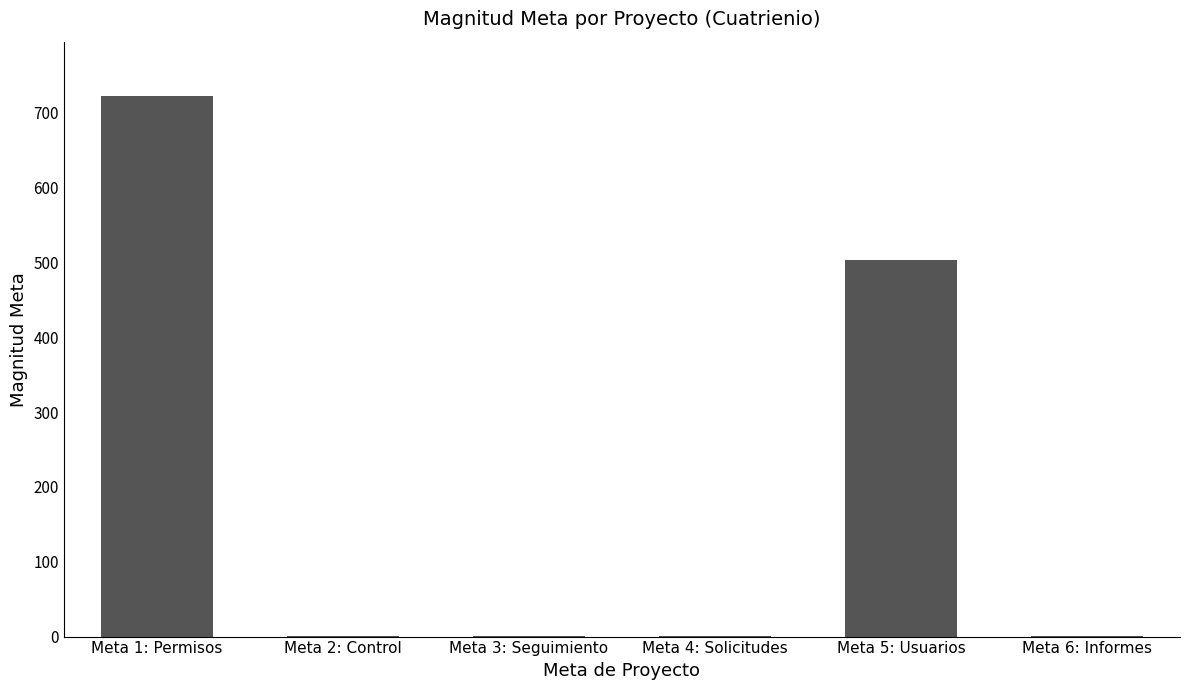

Is it true that the value at Meta 1: Permisos is 1301?

False